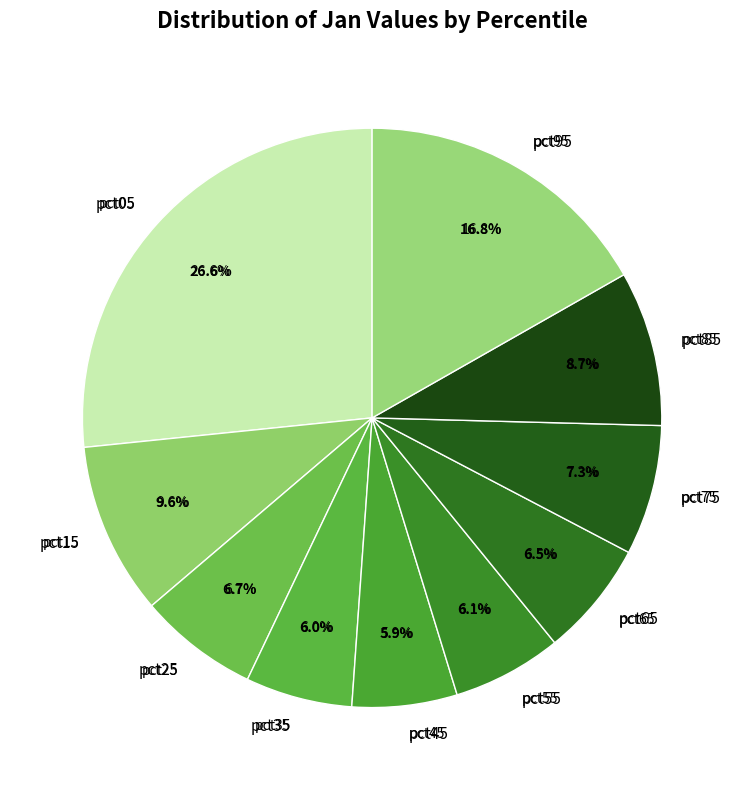

To the nearest percent, what percentage of the pie is pct05?

27%